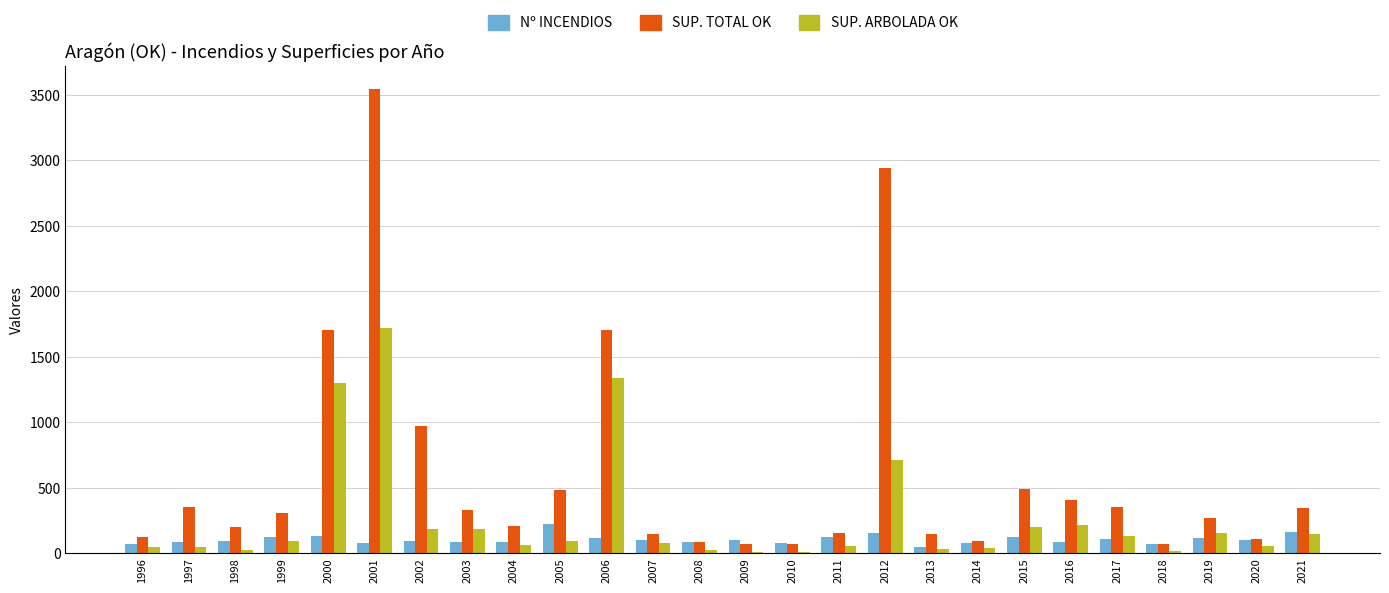

What is the spread (max minus min) of values at 2004?

140.6